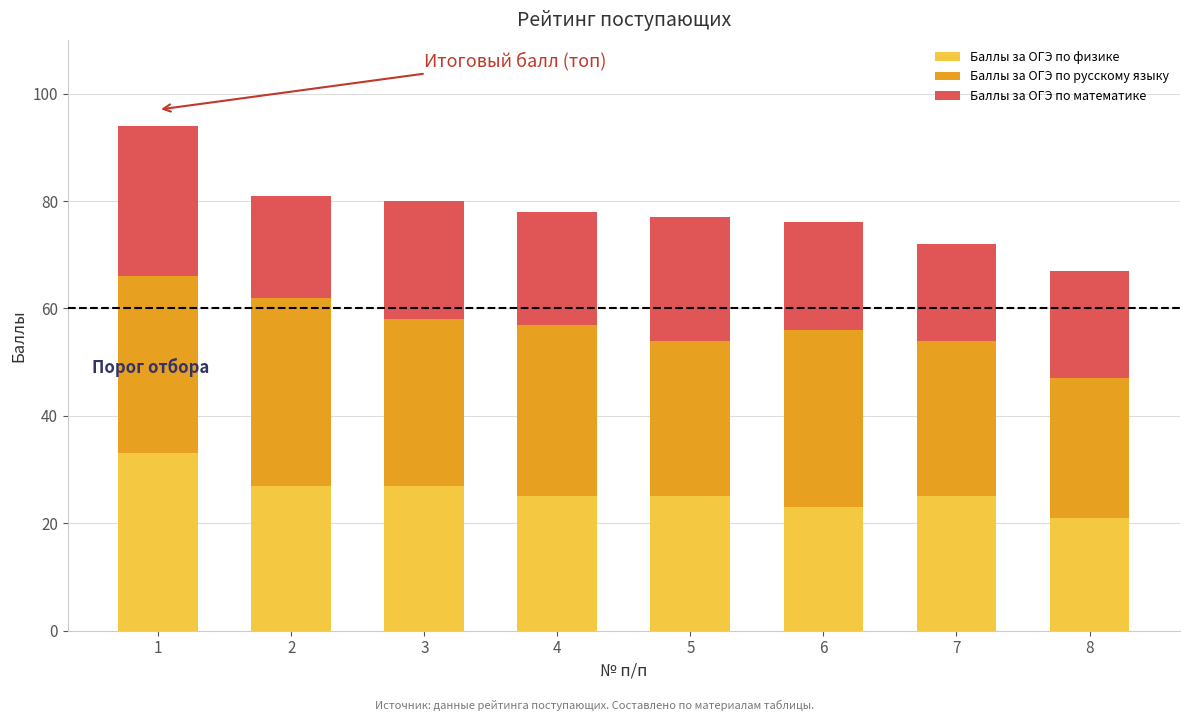

Is it true that Баллы за ОГЭ по физике equals 25 at 5?

True